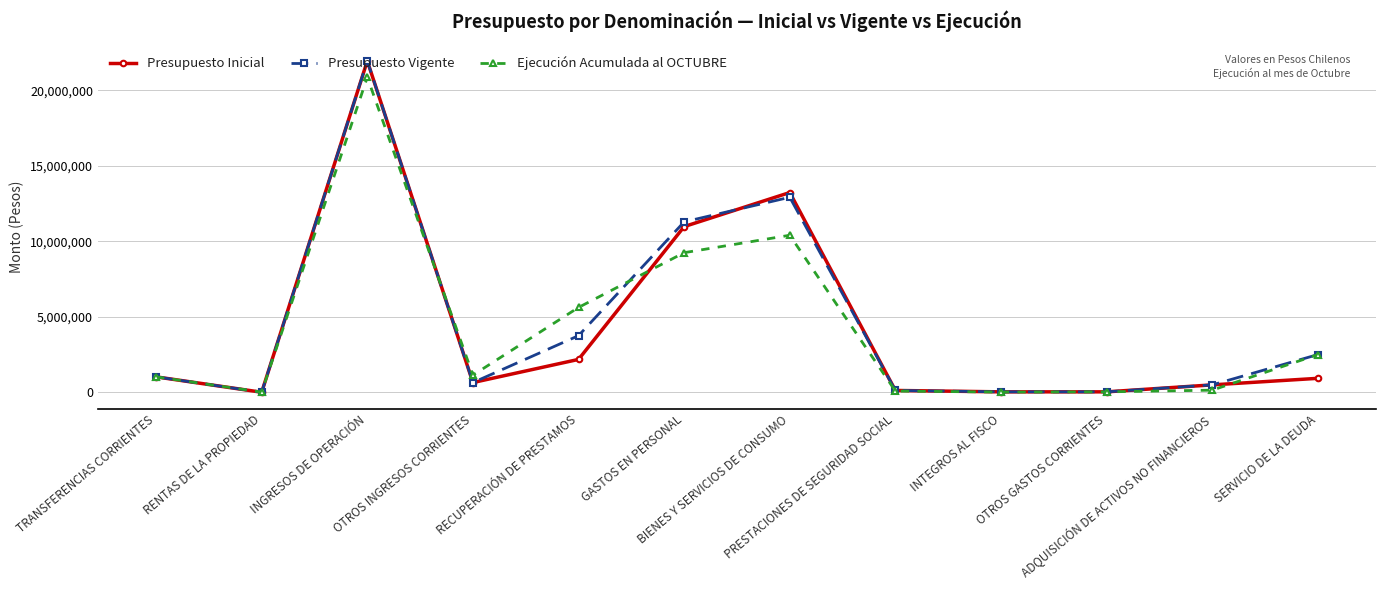

The Presupuesto Vigente series shows 29383942 at INGRESOS DE OPERACIÓN. True or false?

False